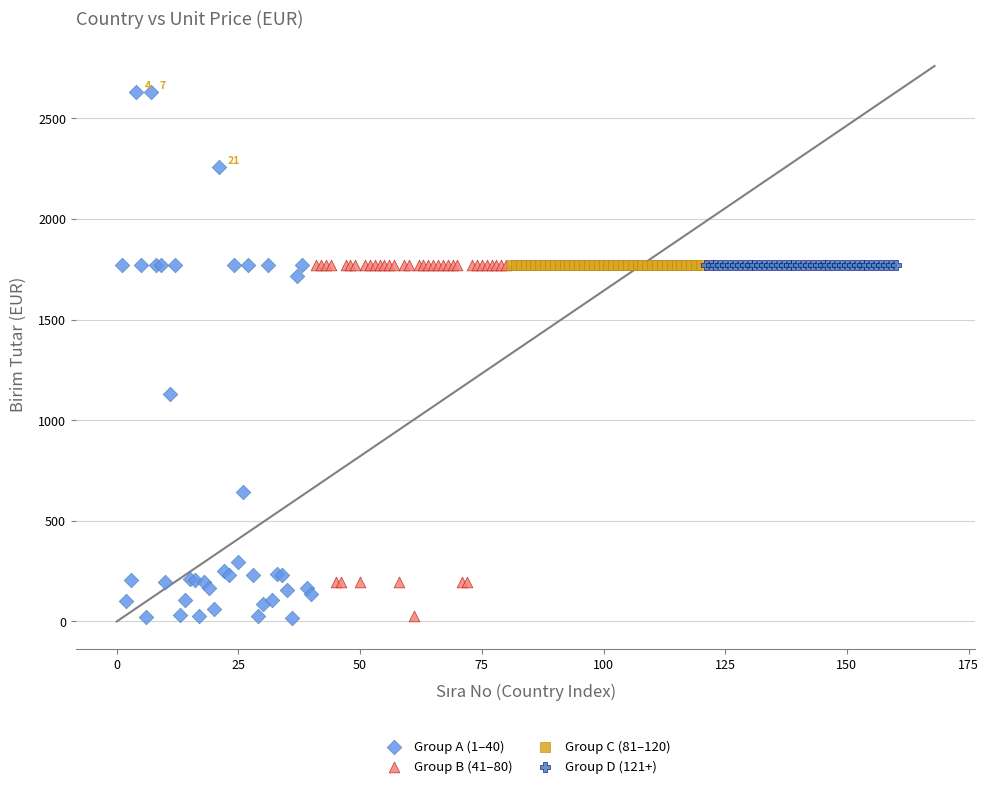

Which series contains the highest Y value?

Group A (1–40)